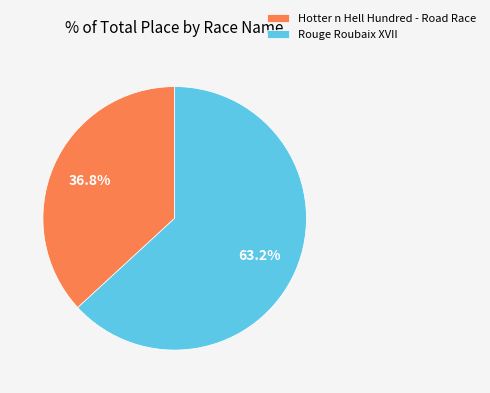

To the nearest percent, what percentage of the pie is Rouge Roubaix XVII?

63%